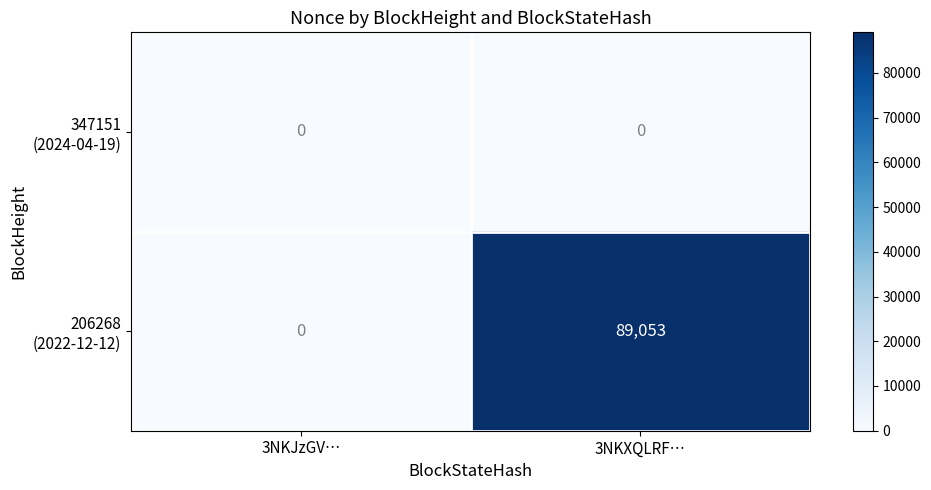

At which category is the sum across all series the highest?

3NKXQLRF…